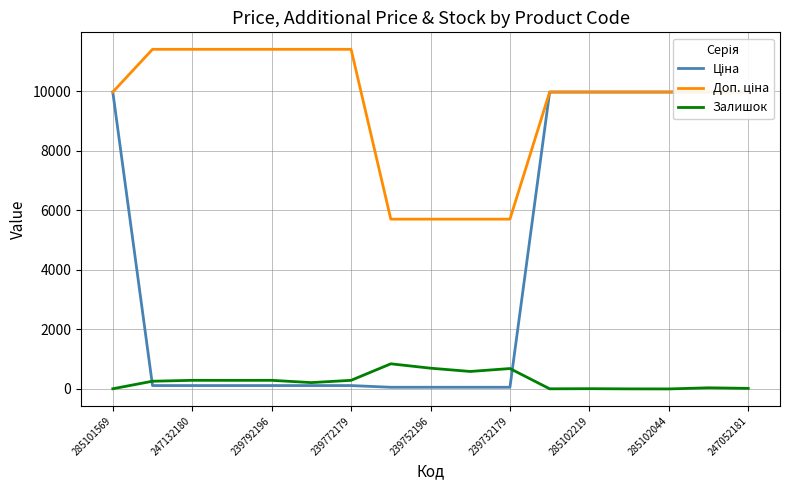

The Залишок series shows 20.0 at 247052181. True or false?

True